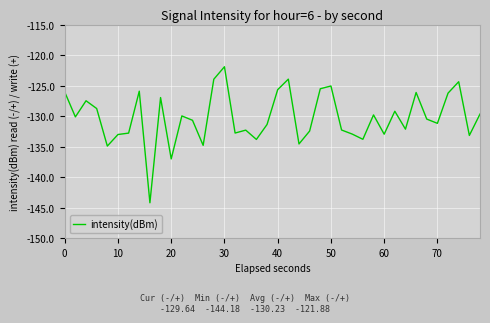

What is the greatest value displayed?

-121.9